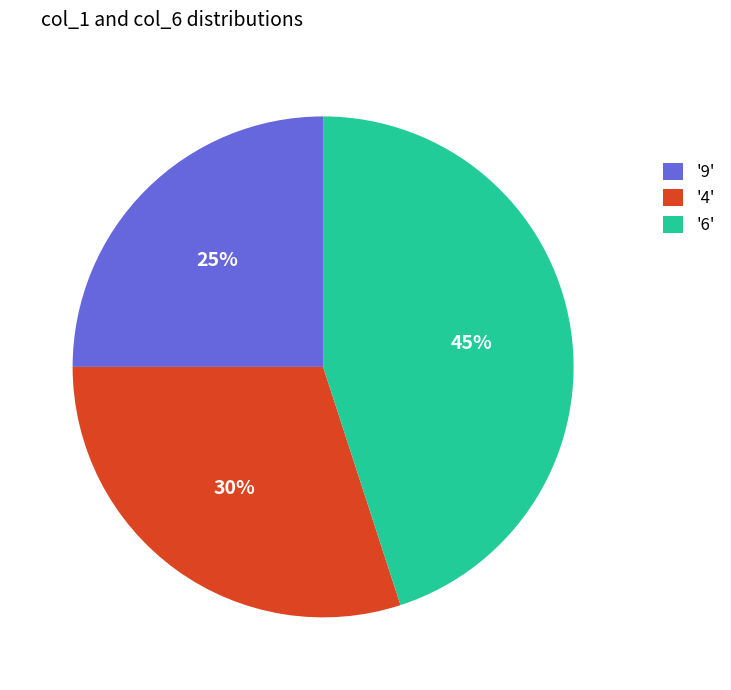

True or false: '4' accounts for 30% of the total.

True